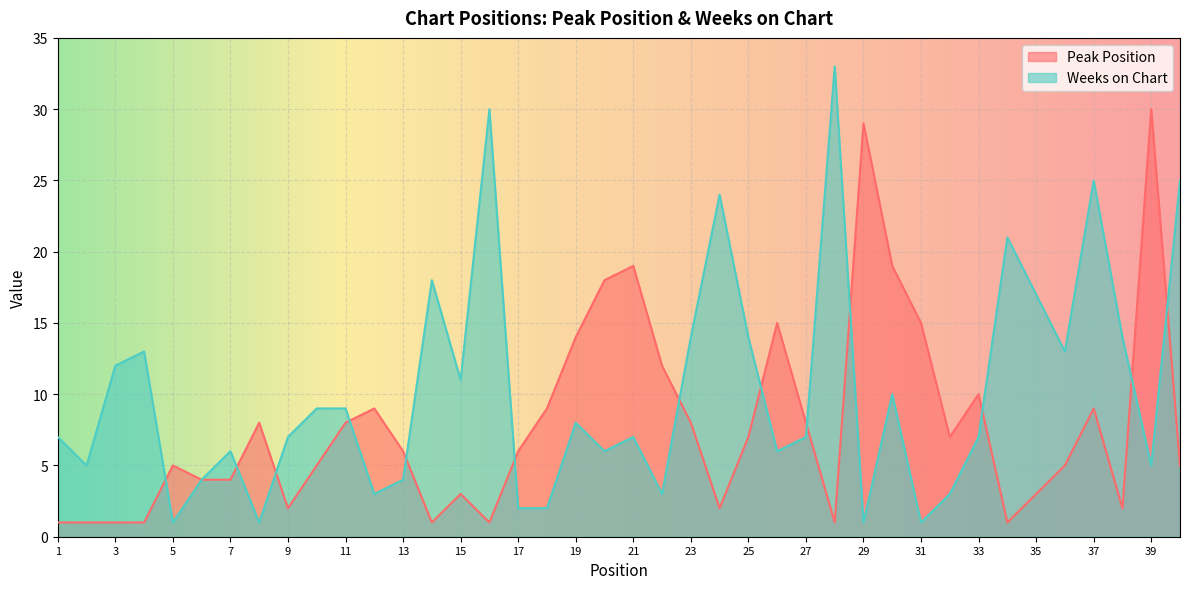

What are all the series names shown in the legend?

Peak Position, Weeks on Chart